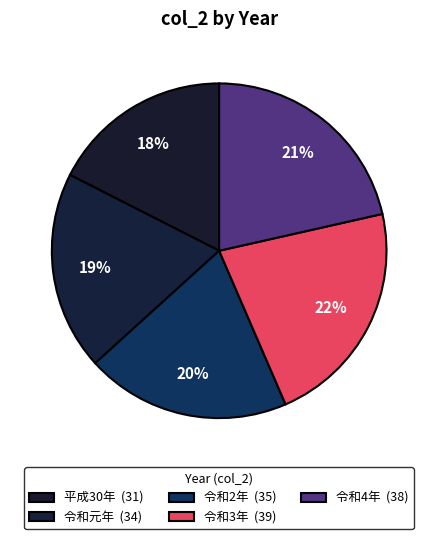

Count the number of slices in the pie.

5